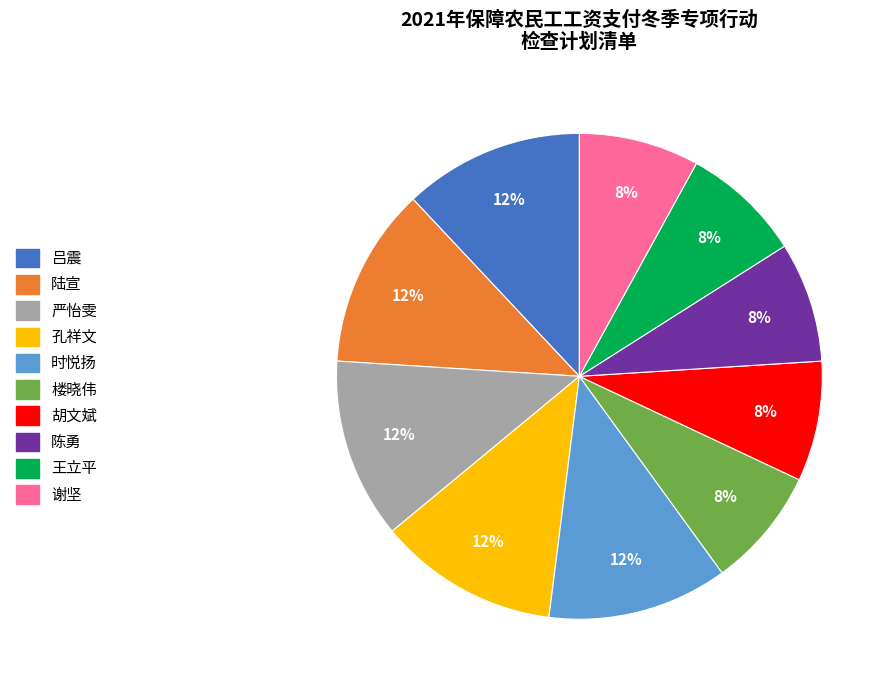

Does 王立平 account for over 50% of the chart?

No